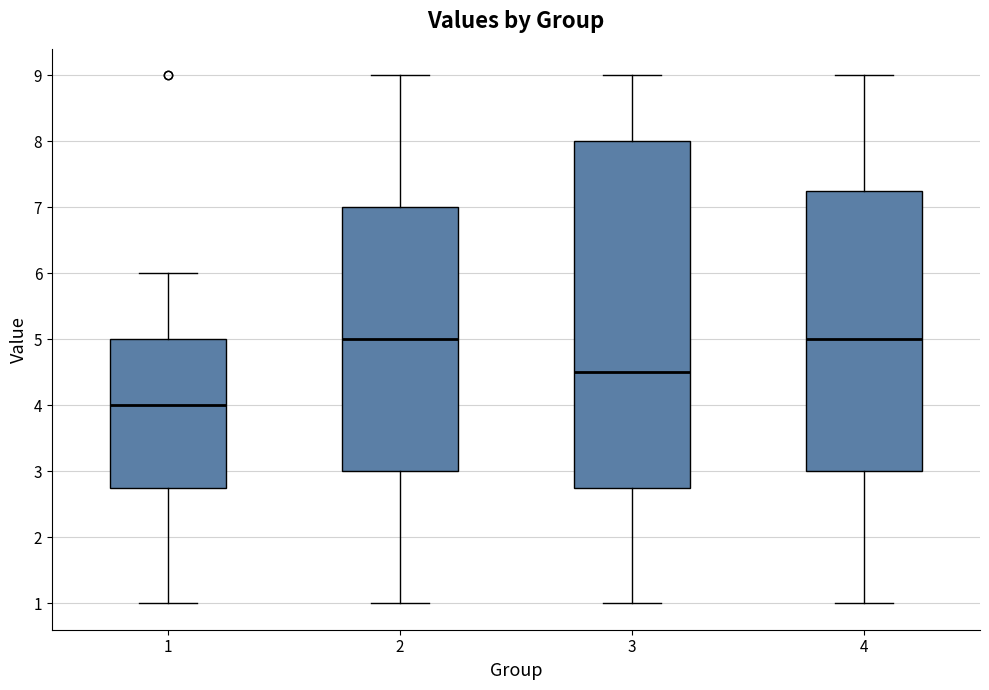

Which box is the tallest, from its lower edge to its upper edge?

3